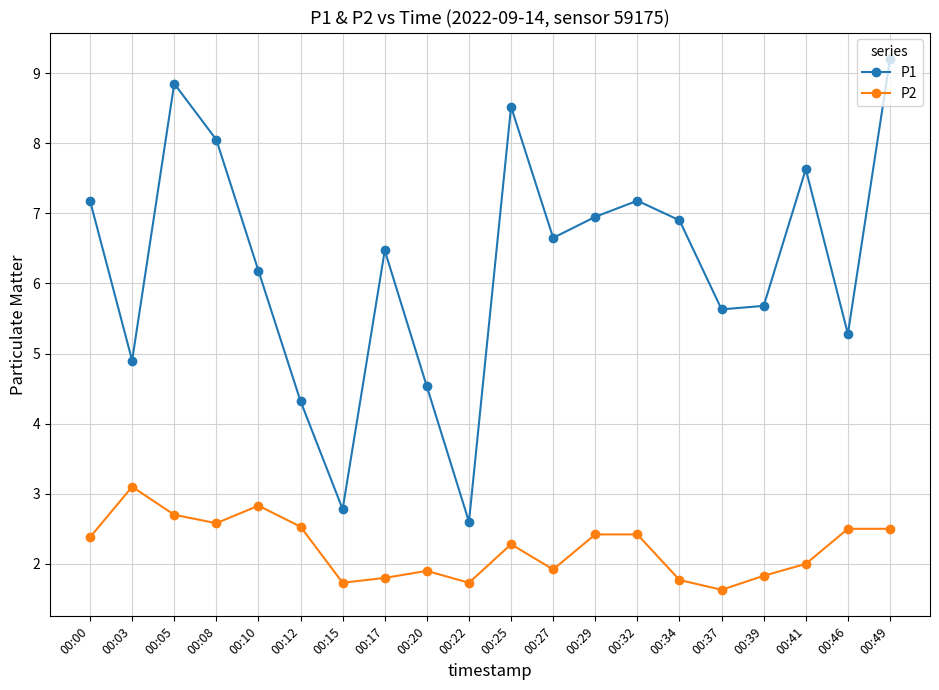

What is the difference between the maximum and second lowest values in the P1 series?

6.4